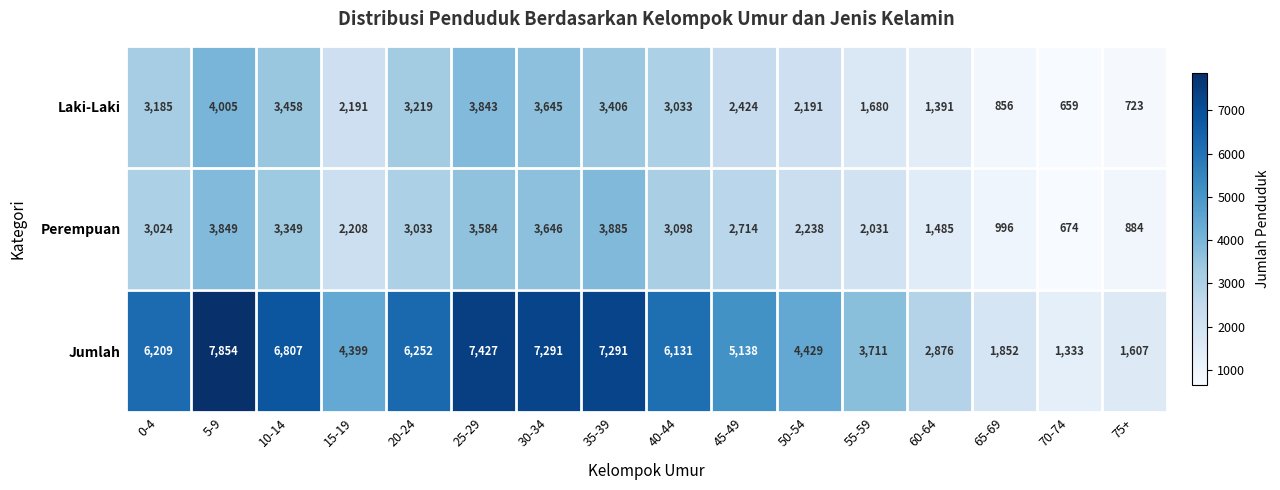

Between 0-4 and 75+, which series saw the biggest shift?

Jumlah